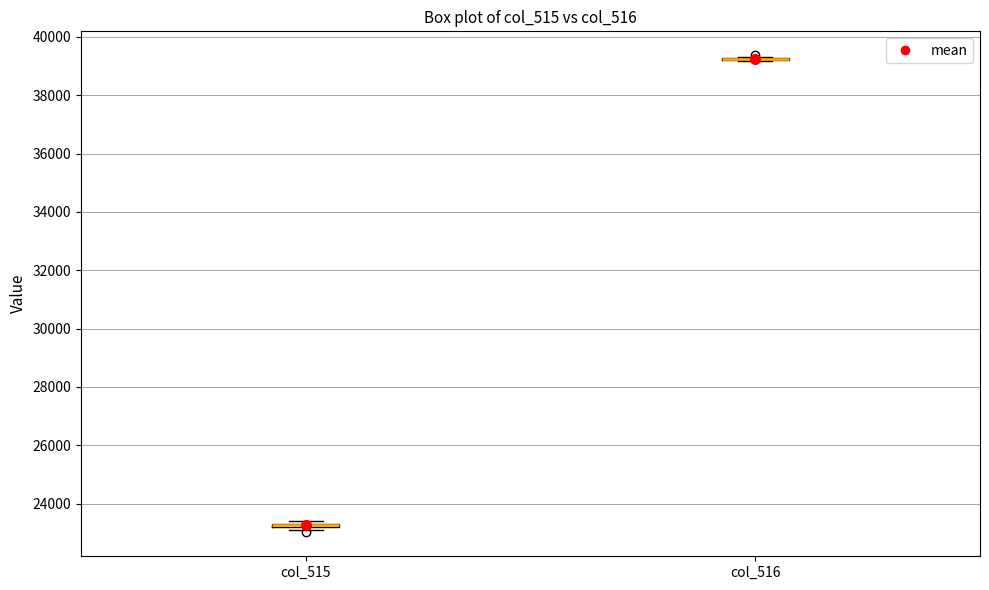

Where is the lower edge of the box for col_515 on the y-axis? The values are not printed on the chart, so give them approximately, as read against the axis.

23200